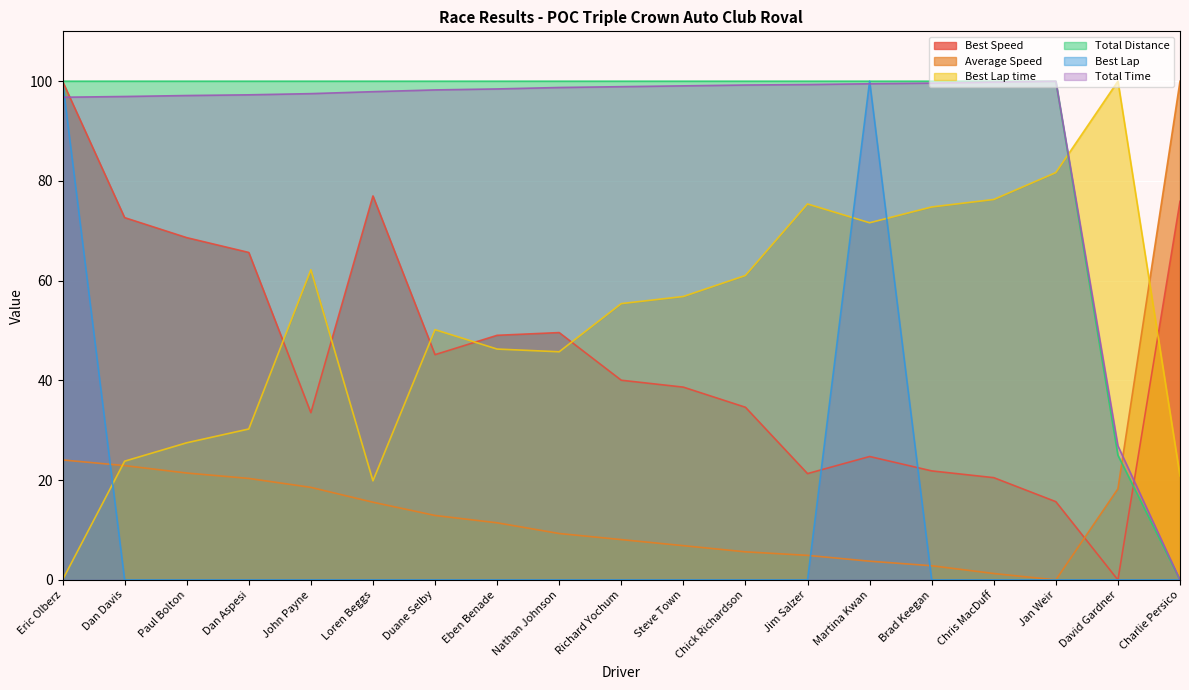

What is the total value across all series at Chris MacDuff?

297.9